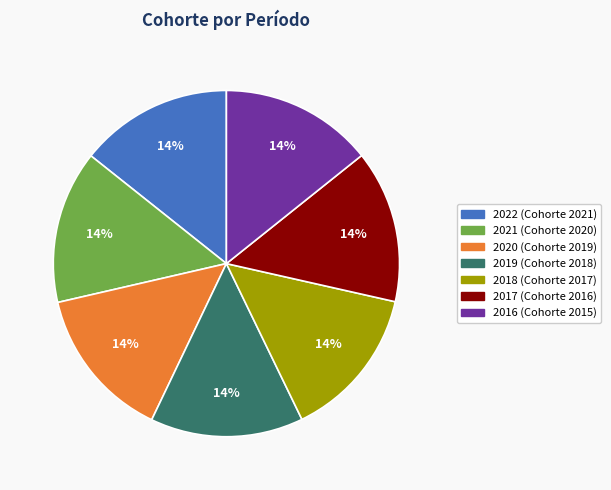

To the nearest percent, what is the combined percentage of 2016 and 2018?

29%